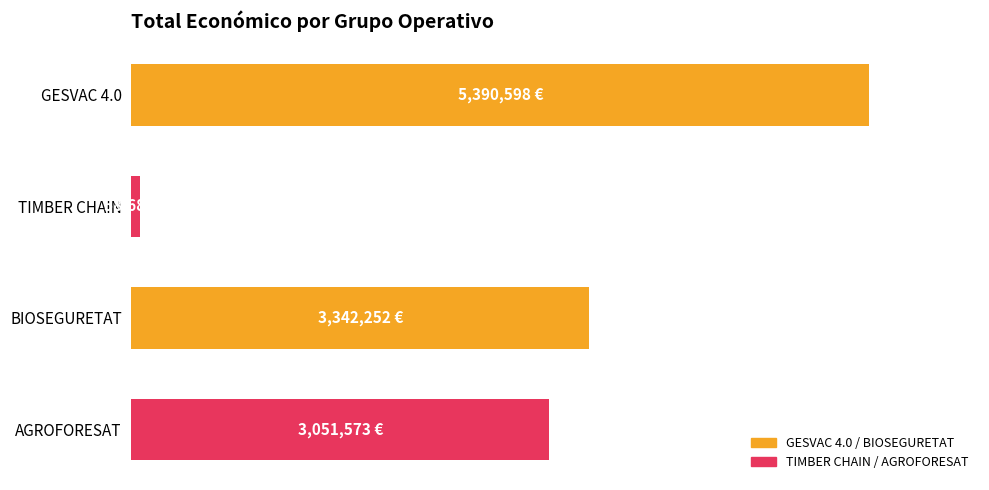

What is the maximum value shown in the chart?

5390598